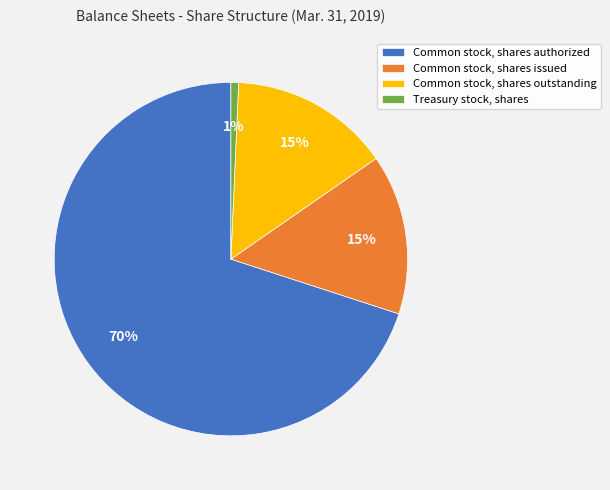

Do Common stock, shares issued and Common stock, shares outstanding together represent more than half of the pie?

No